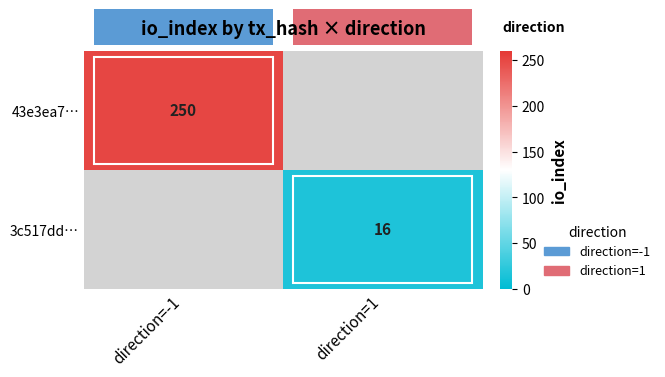

Is the value of 3c517dd… at direction=1 greater than the value of 43e3ea7… at direction=-1?

No